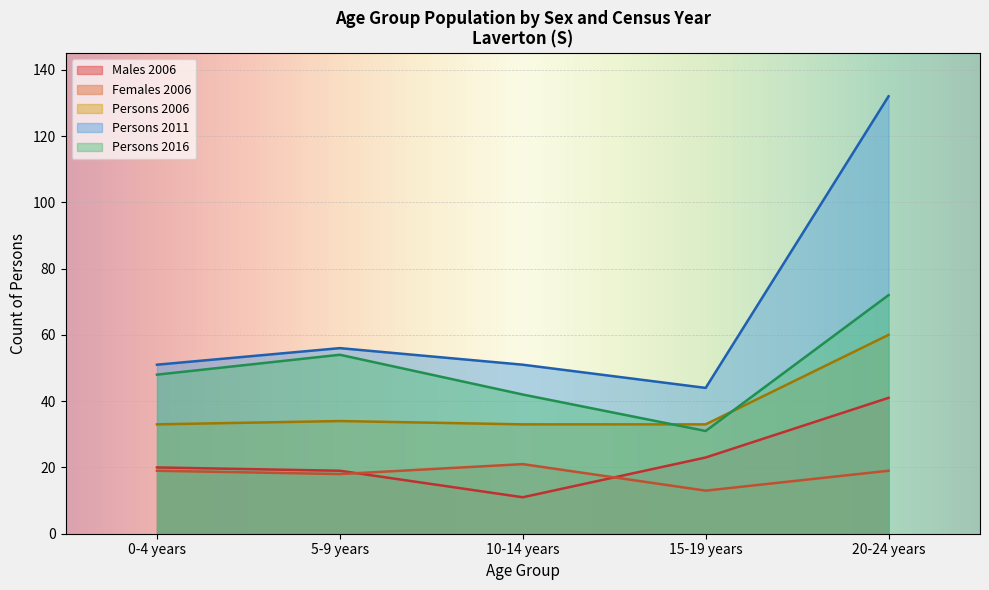

What is the value of the Persons 2011 point at the 4th from the left?

44